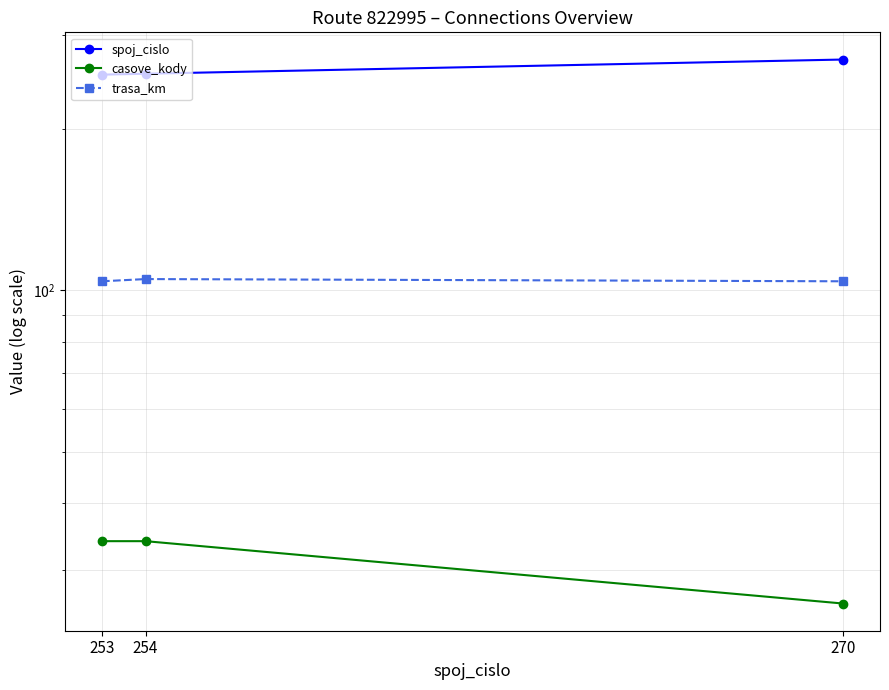

What is the smallest value displayed?

26